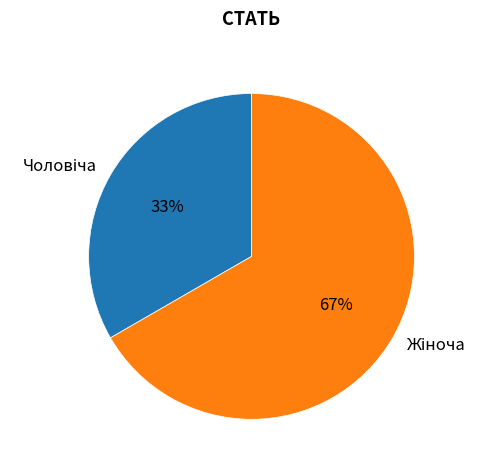

Is there a majority slice in this chart?

Yes